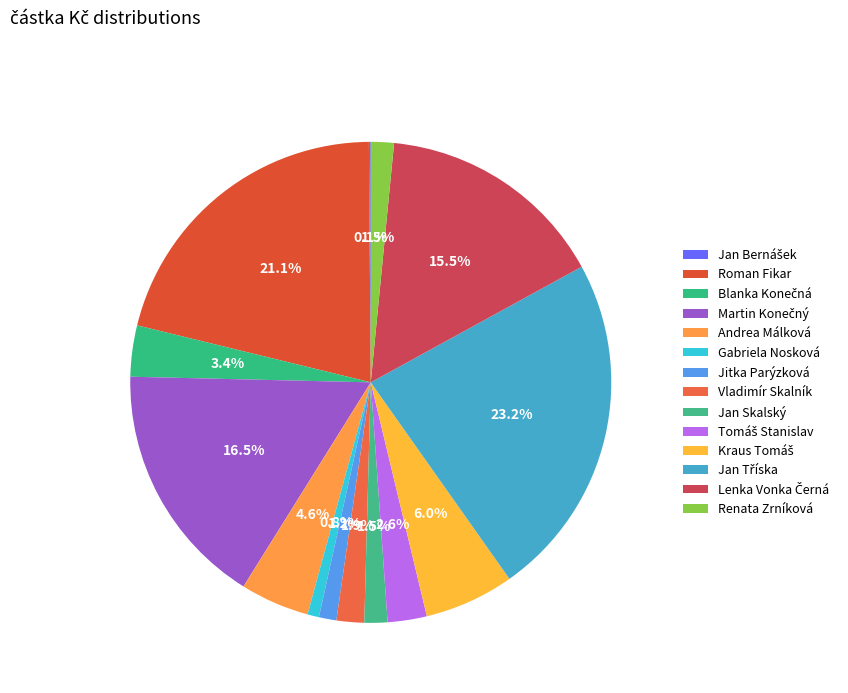

To the nearest percent, what is the difference between the Jan Skalský and Kraus Tomáš slice percentages?

4%